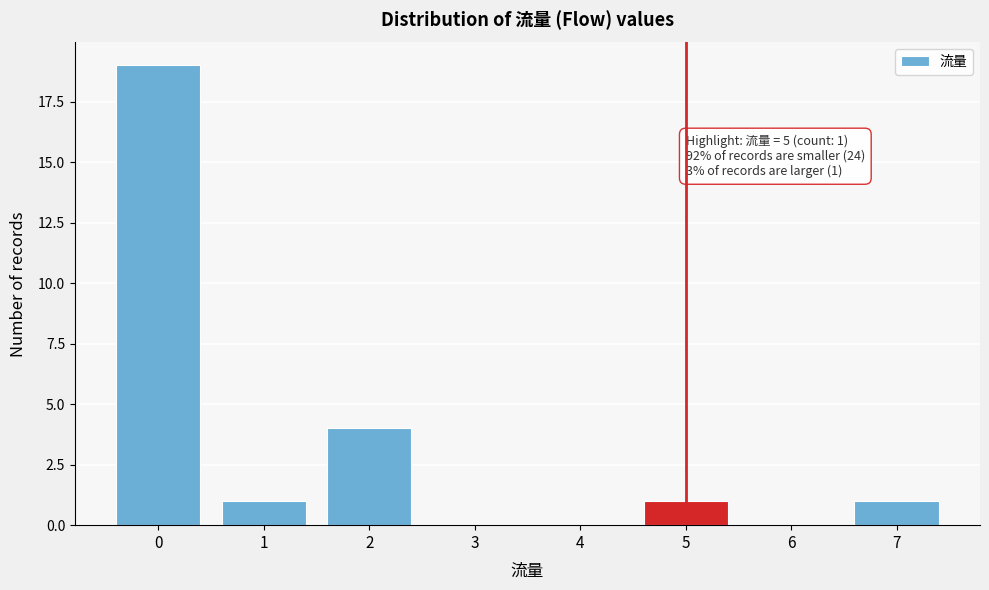

Which range on the x-axis has the tallest bar?

-0.5 to 0.5